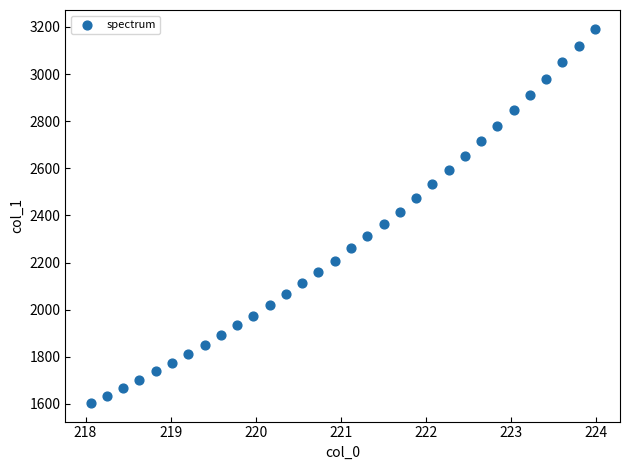

What is the range of X values (max minus min)?

5.9